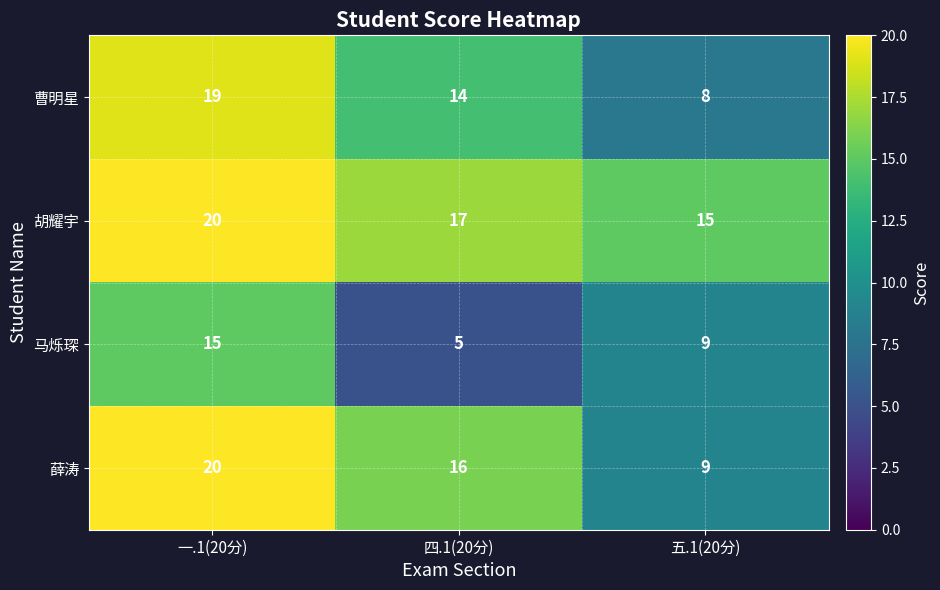

What is the minimum value shown in the chart?

5